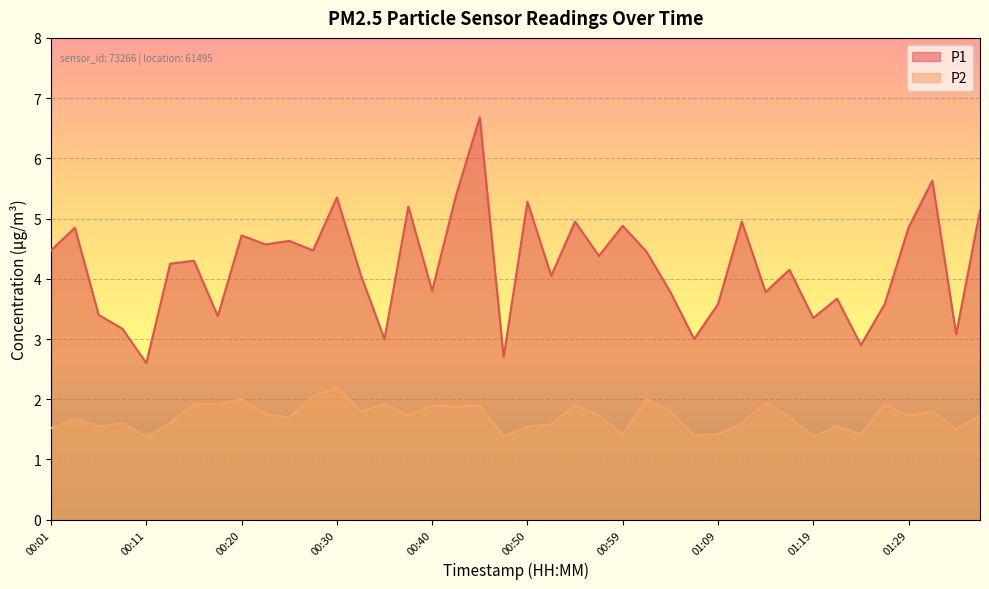

How many lines are shown in the chart?

2